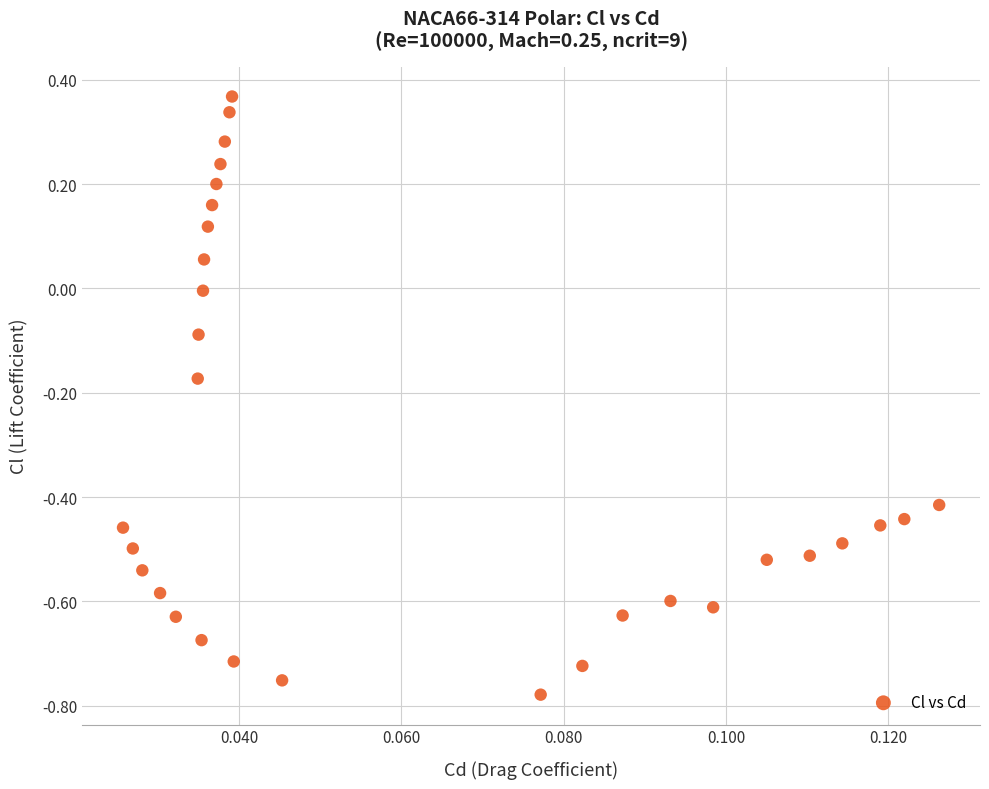

What is the range of Y values (max minus min)?

1.1